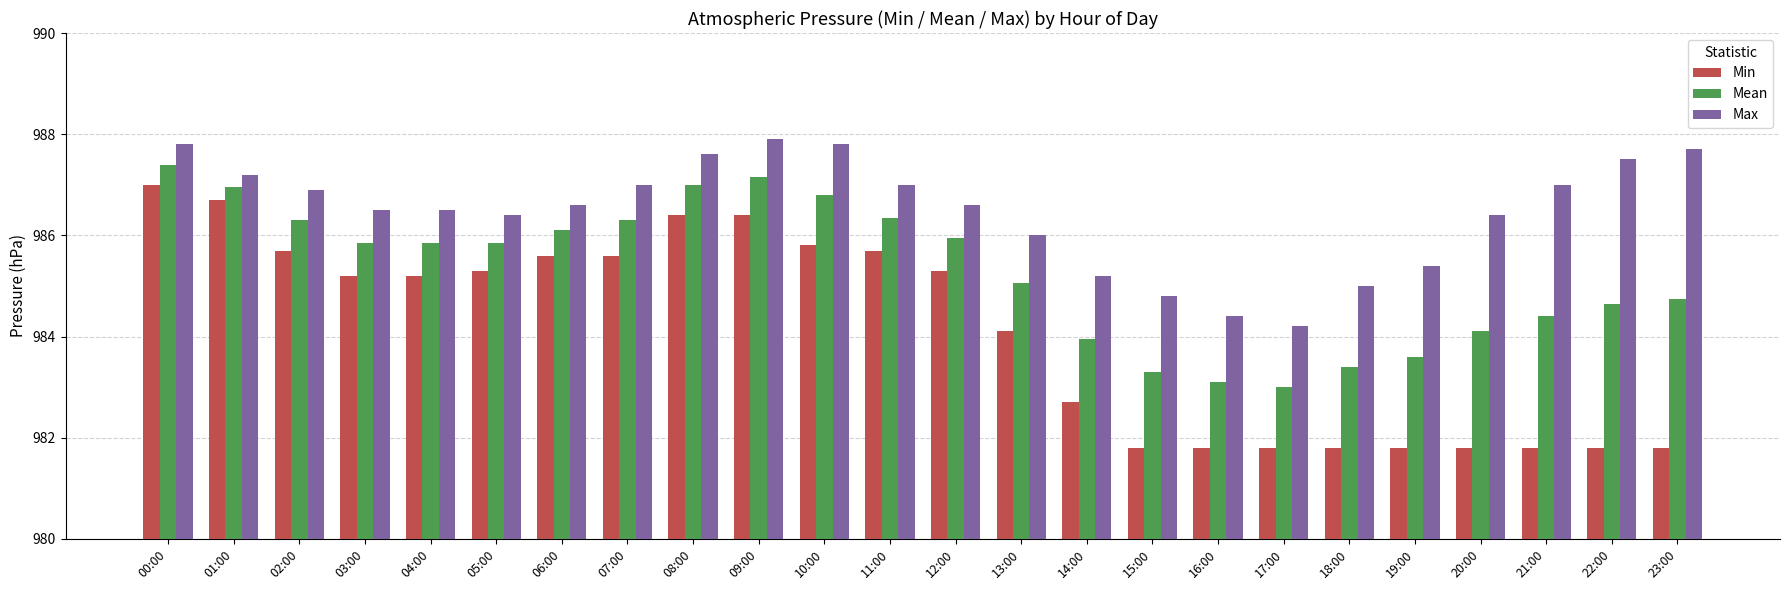

Between 03:00 and 15:00, which series saw the biggest shift?

Min